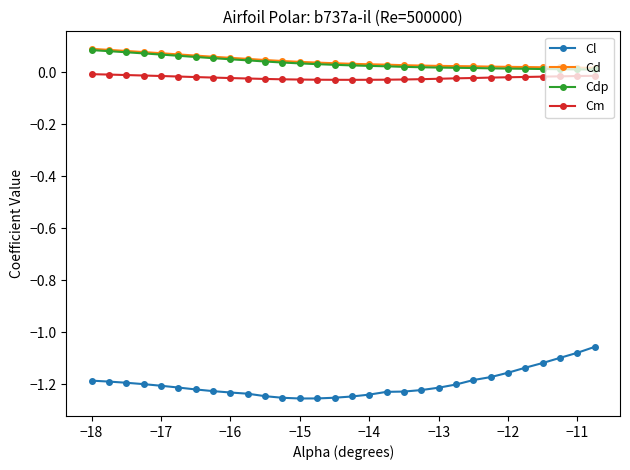

True or false: Cdp and Cl intersect in this chart.

False